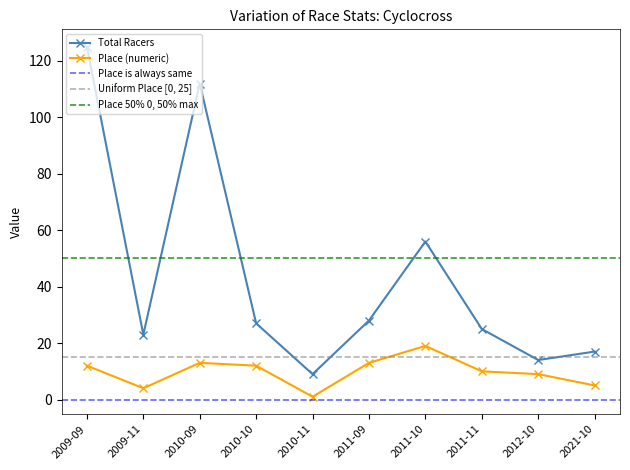

Reading right to left, what are all the values shown in this chart?

Total Racers: 17	14	25	56	28	9	27	112	23	125
Place (numeric): 5	9	10	19	13	1	12	13	4	12